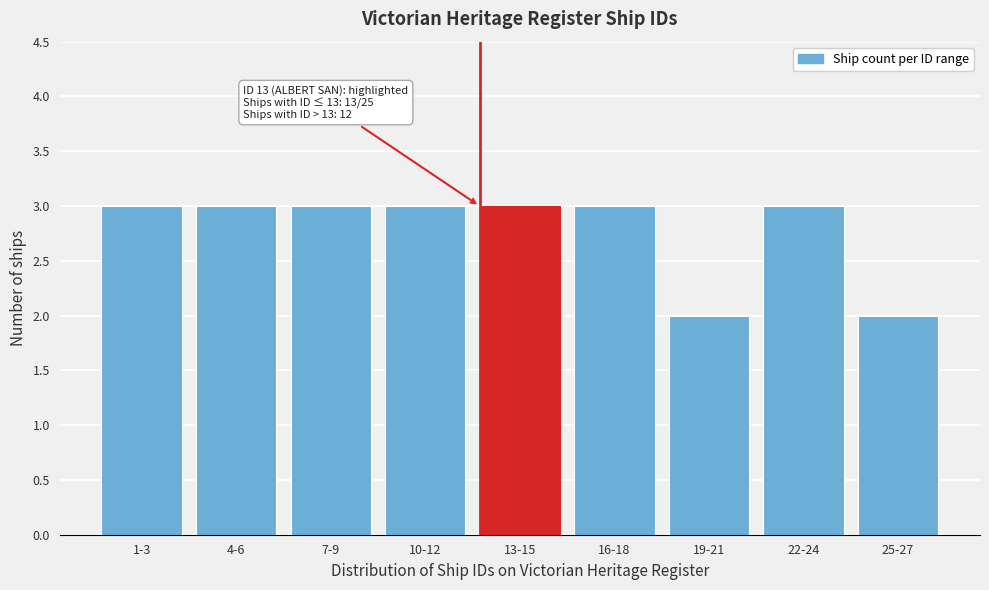

Reading right to left, extract all data points from this chart.

2	3	2	3	3	3	3	3	3